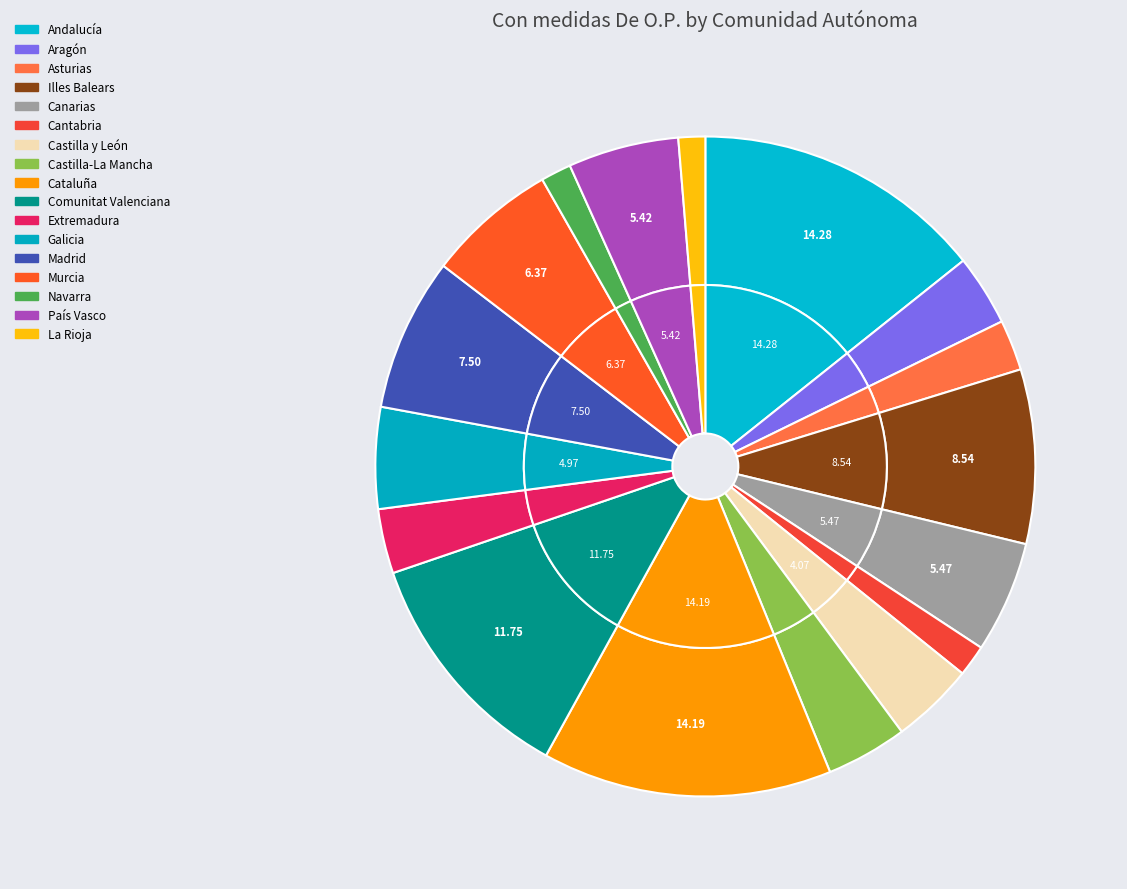

To the nearest percent, what is the combined percentage of Canarias and Illes Balears?

14%